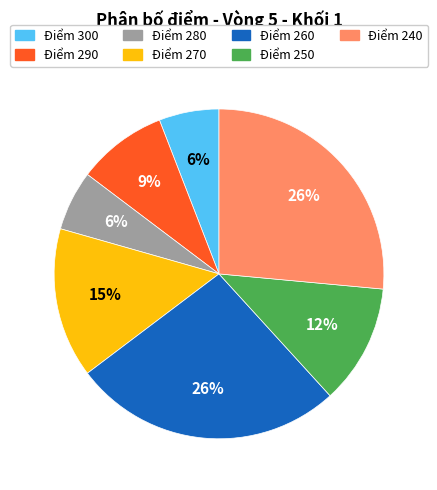

To the nearest percent, what portion does Điểm 290 represent?

9%